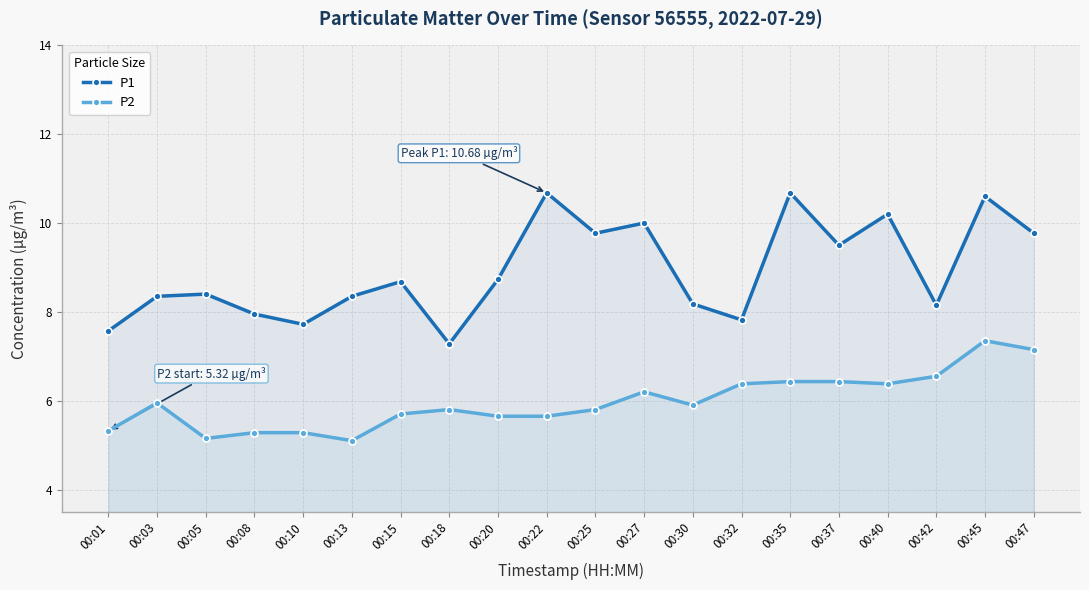

True or false: P1 has more than 1 interior local peaks.

True